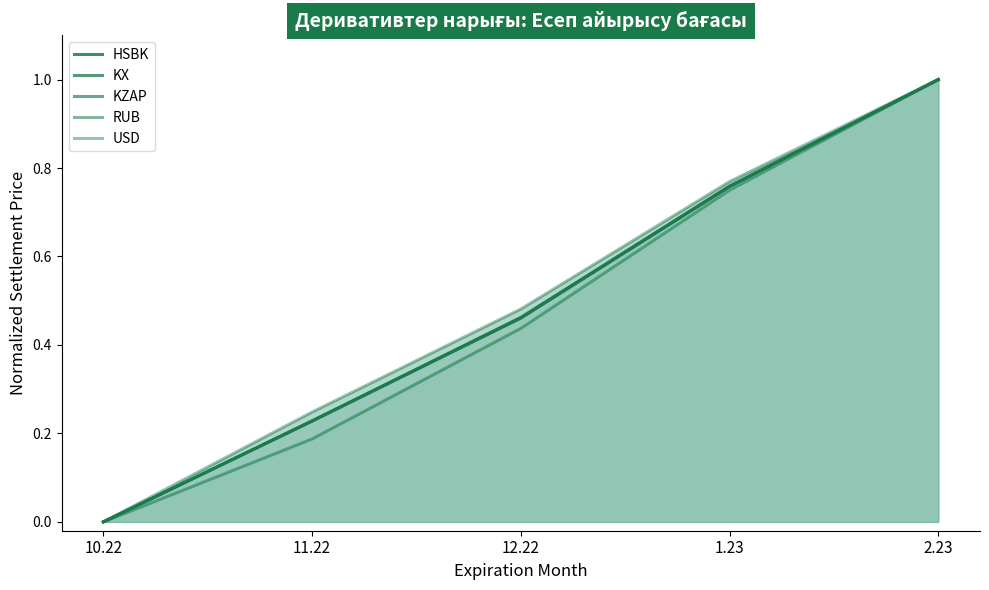

How many positive values does the KX series have?

4